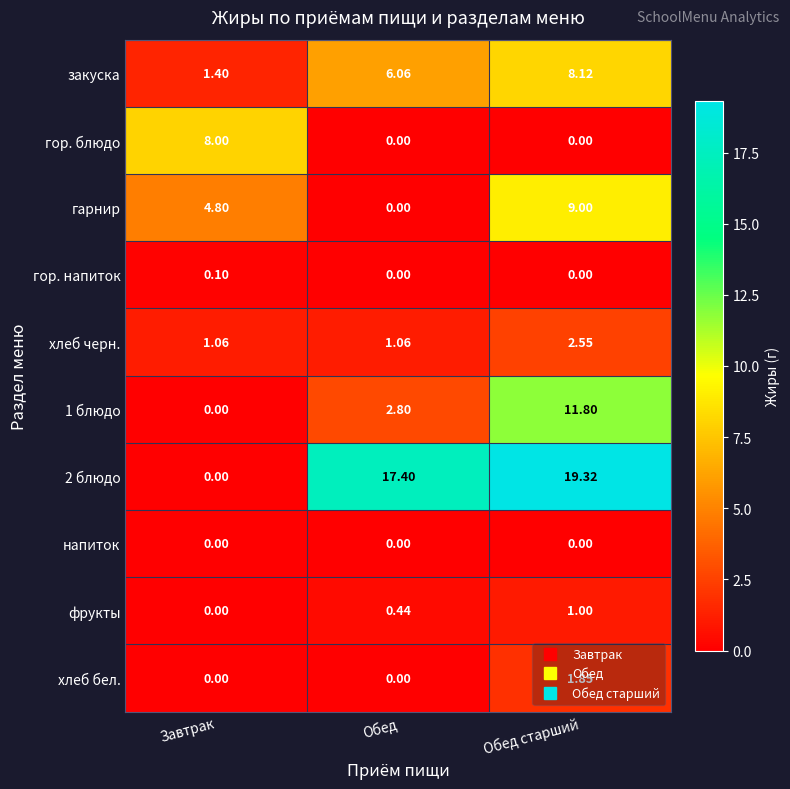

At which category is the sum across all series the highest?

Обед старший